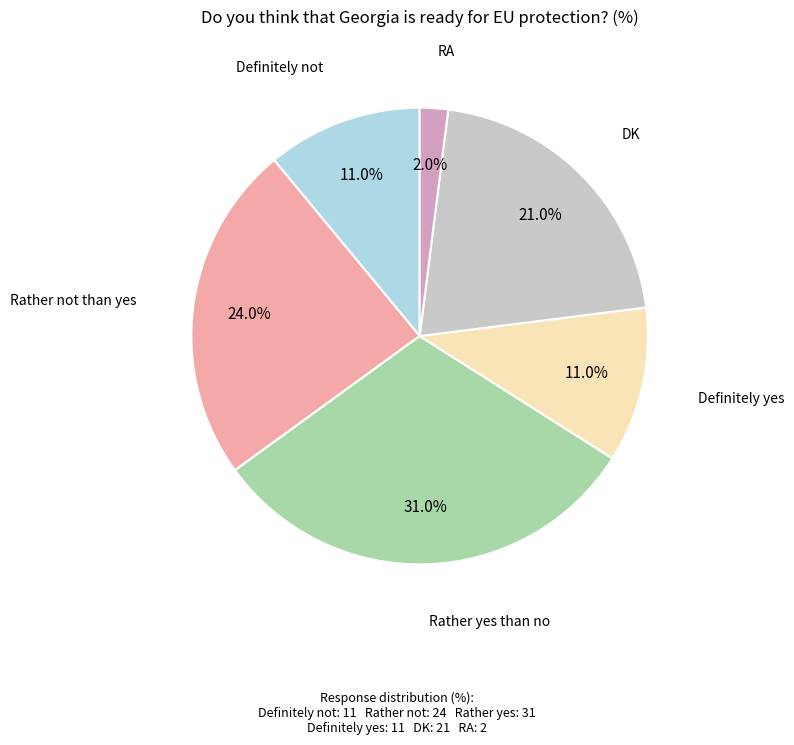

True or false: Rather yes than no accounts for 22% of the total.

False